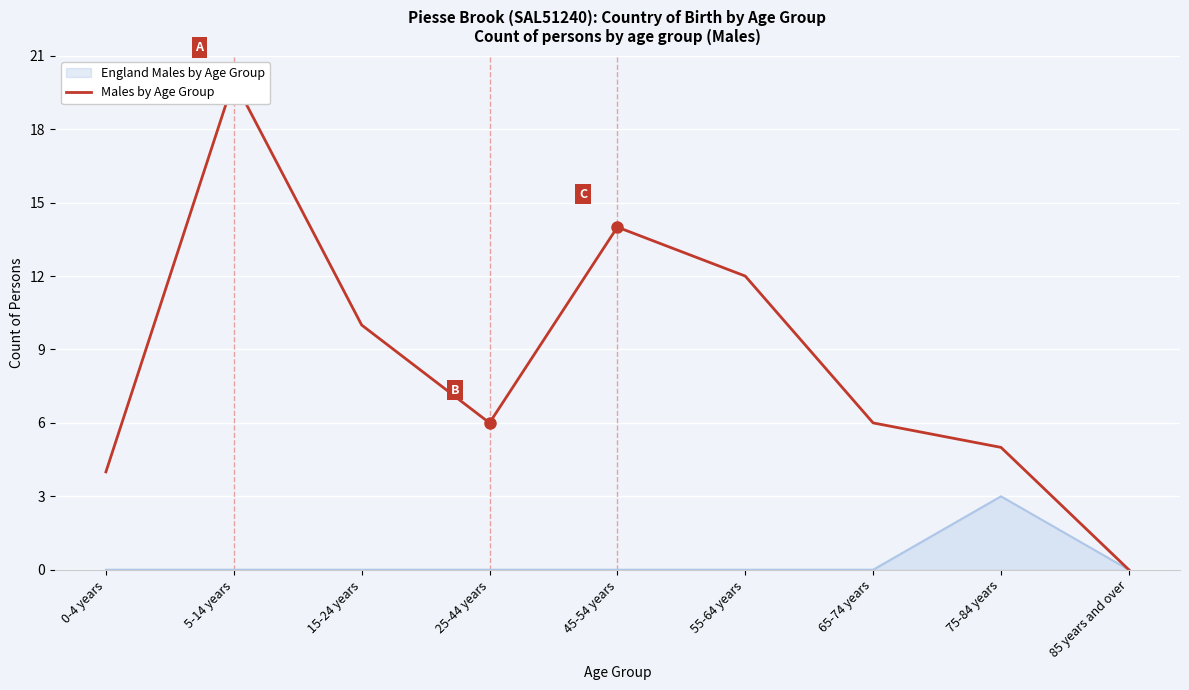

What is the label of the 7th point from the left?

65-74 years